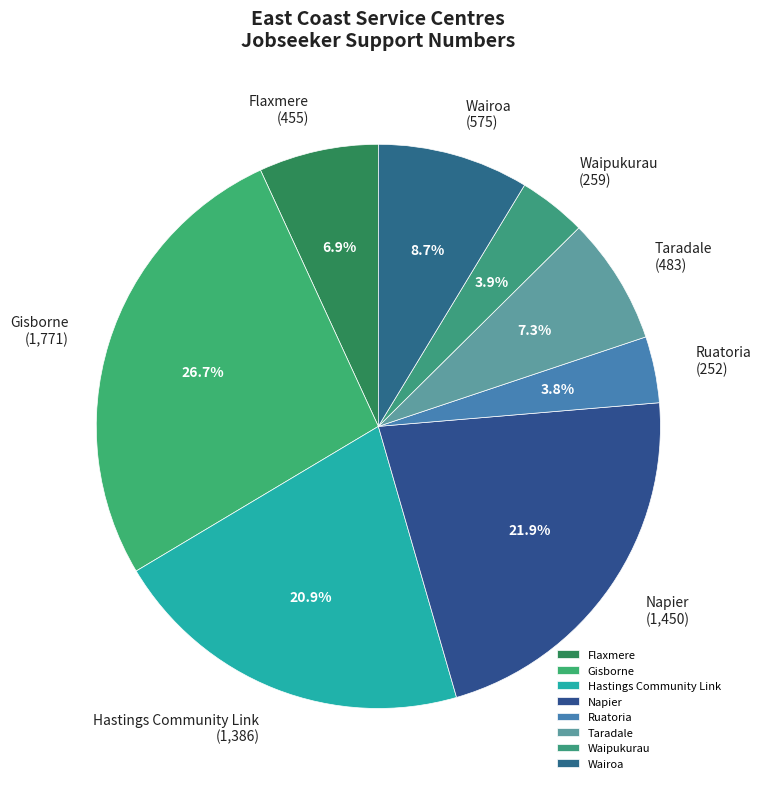

To the nearest percent, what percentage of the pie is Hastings Community Link?

21%